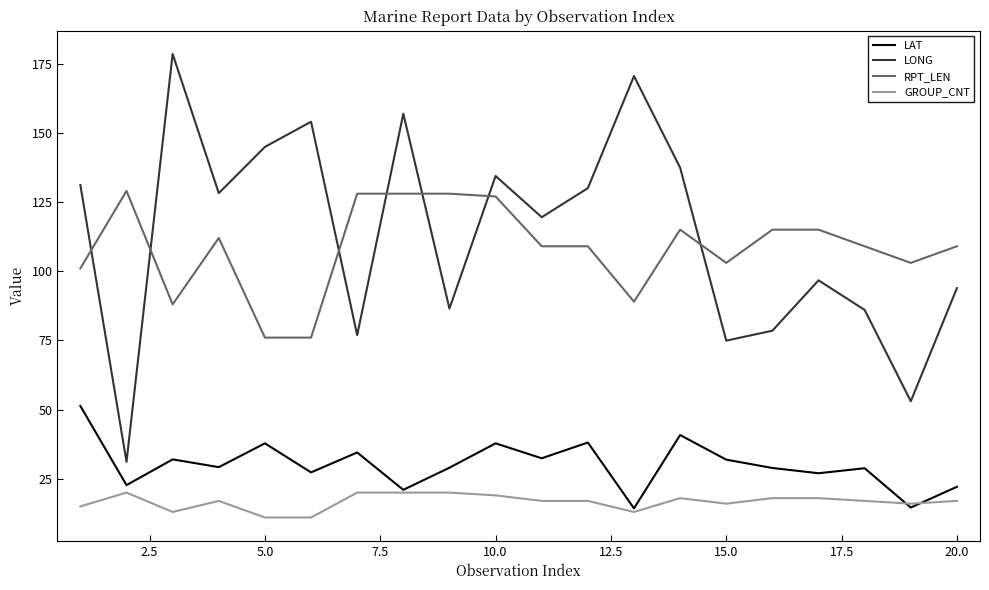

What is the greatest value displayed?

178.5